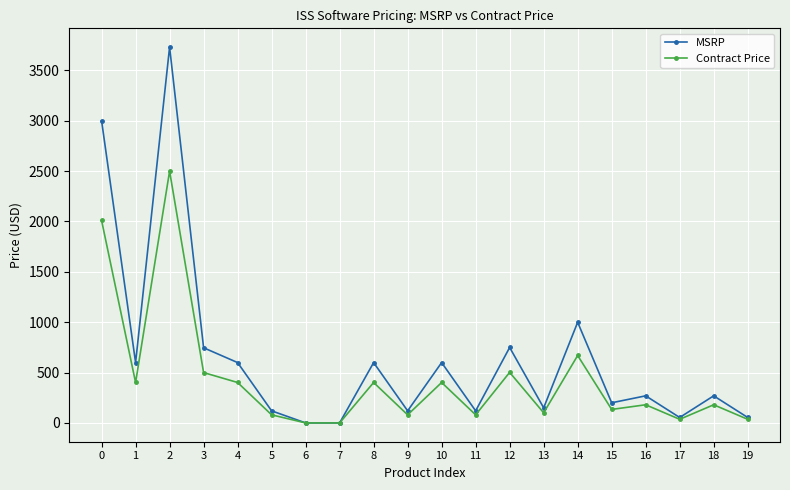

What is the maximum value for MSRP?

3730.0